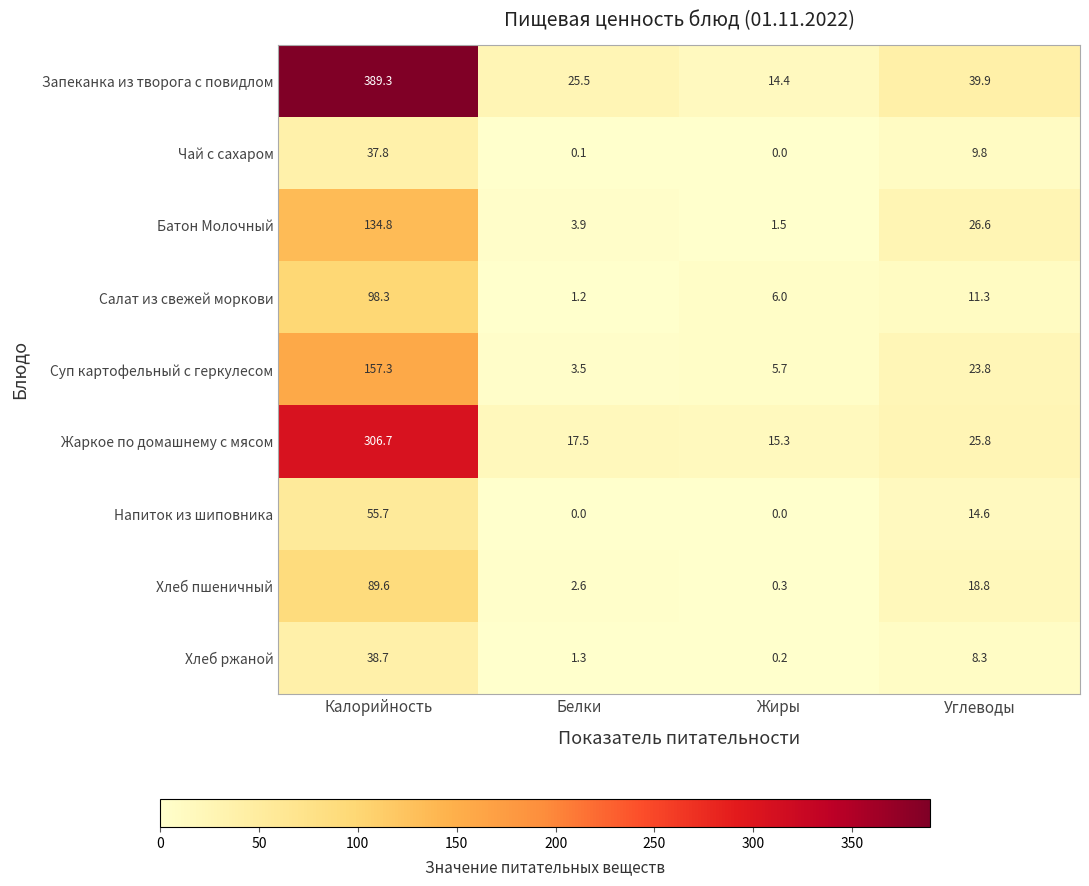

Rank the series by their maximum value, from highest to lowest.

Запеканка из творога с повидлом, Жаркое по домашнему с мясом, Суп картофельный с геркулесом, Батон Молочный, Салат из свежей моркови, Хлеб пшеничный, Напиток из шиповника, Хлеб ржаной, Чай с сахаром